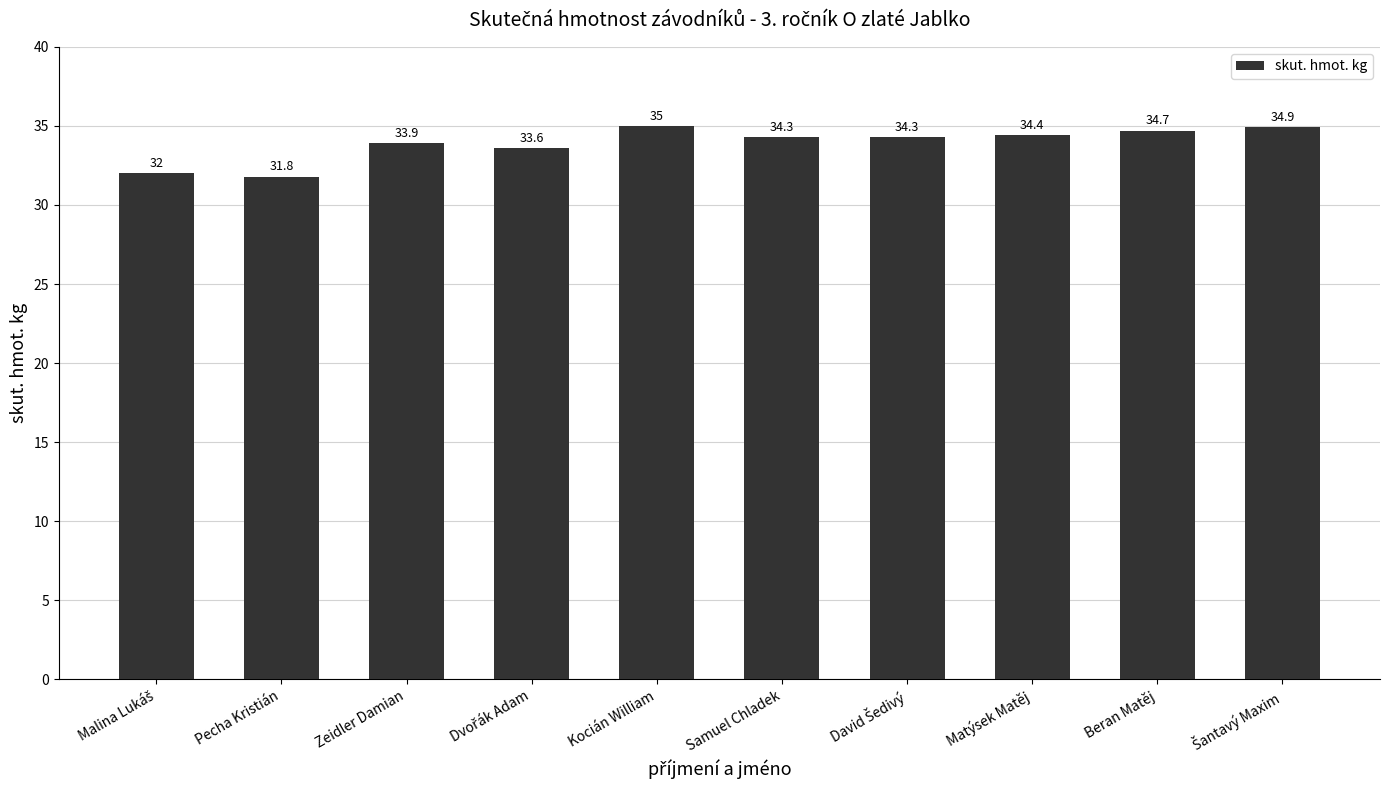

What is the ratio of the value at Kocián William to the value at Pecha Kristián?

1.1